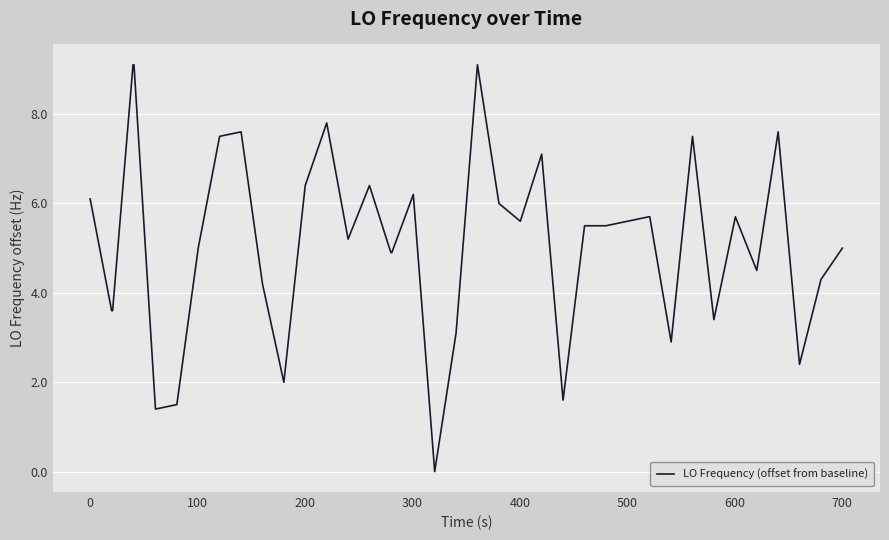

True or false: there are more than 0 points higher than both neighbors.

True